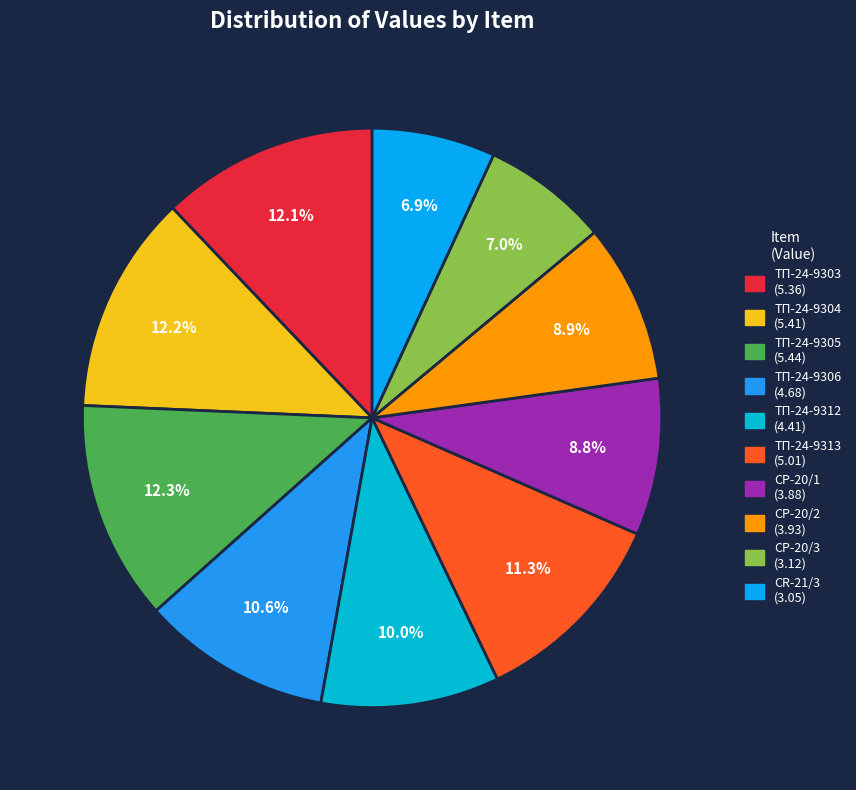

To the nearest percent, what is the average slice percentage?

10%